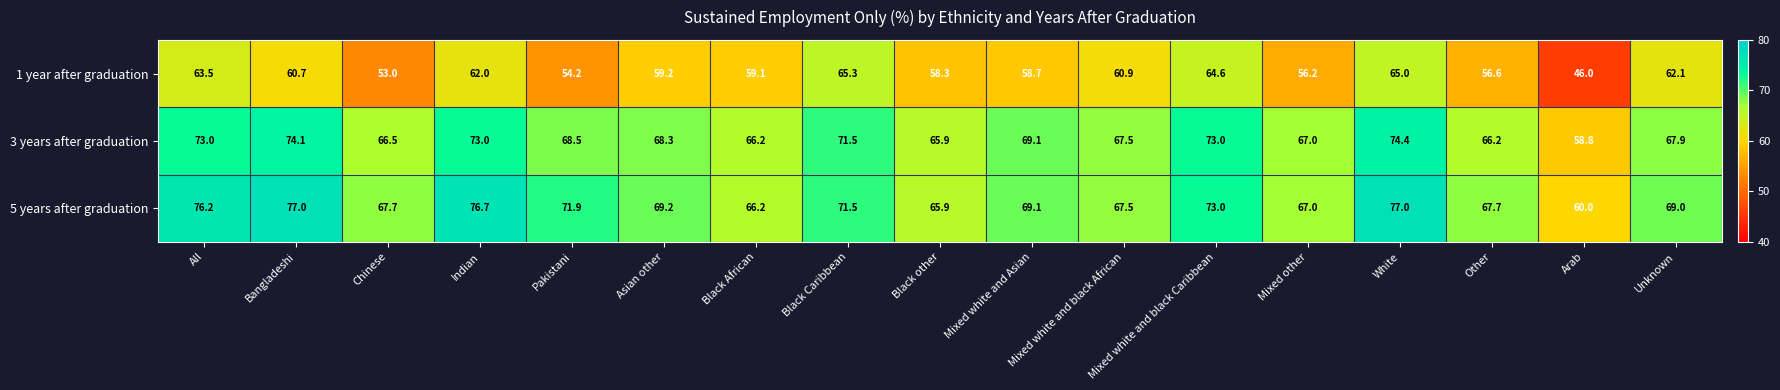

At how many categories does at least one series exceed 62?

16